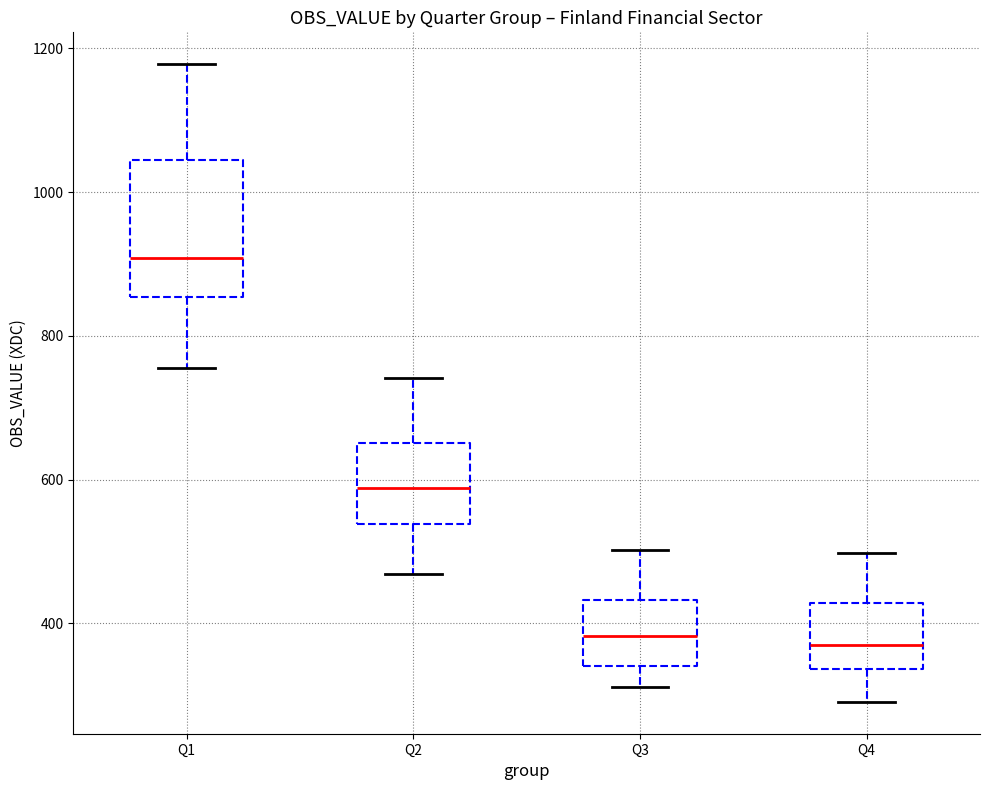

Reading left to right, transcribe this box plot: for each box, give where its median line is, the range the box spans, and where its two whiskers end, as read against the y-axis. The values are not printed on the chart, so give them approximately, as read against the axis.

Q1: median 900, box 860 to 1040, whiskers 760 to 1180
Q2: median 580, box 540 to 660, whiskers 460 to 740
Q3: median 380, box 340 to 440, whiskers 320 to 500
Q4: median 380, box 340 to 420, whiskers 300 to 500